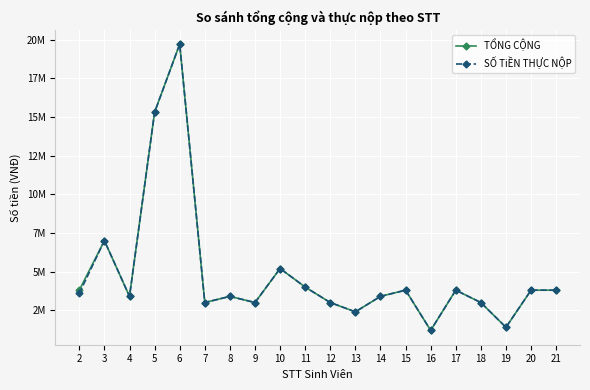

What are all the series names shown in the legend?

TỔNG CỘNG, SỐ TiỀN THỰC NỘP